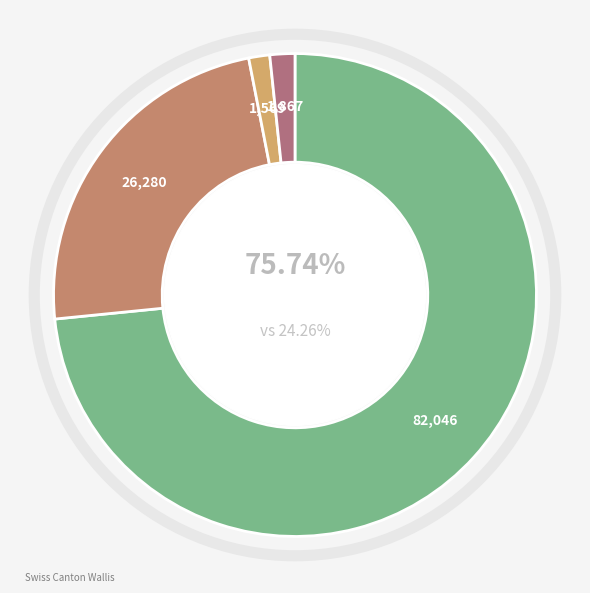

To the nearest percent, what is the average slice percentage?

25%